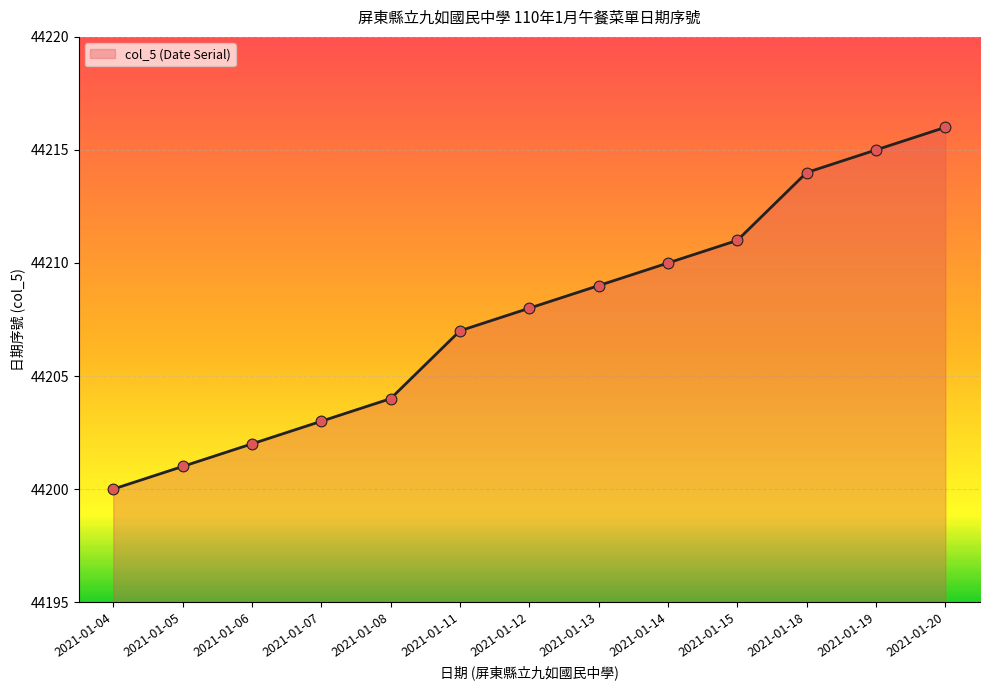

What is the ratio of the value at 2021-01-15 to the value at 2021-01-20?

1.0